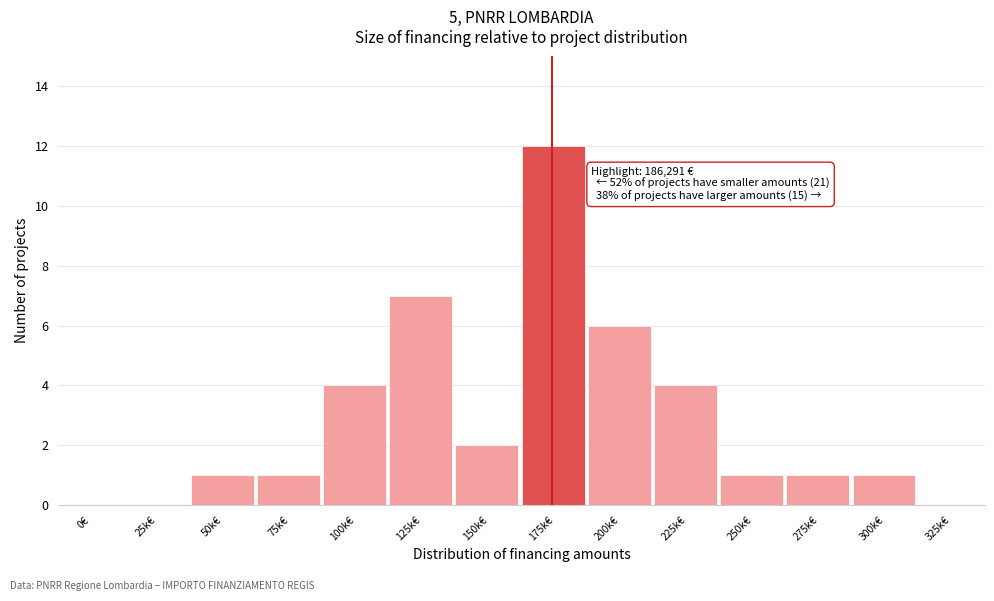

Reading left to right, what are all the values shown in this chart?

0€=0	25k€=0	50k€=1	75k€=1	100k€=4	125k€=7	150k€=2	175k€=12	200k€=6	225k€=4	250k€=1	275k€=1	300k€=1	325k€=0